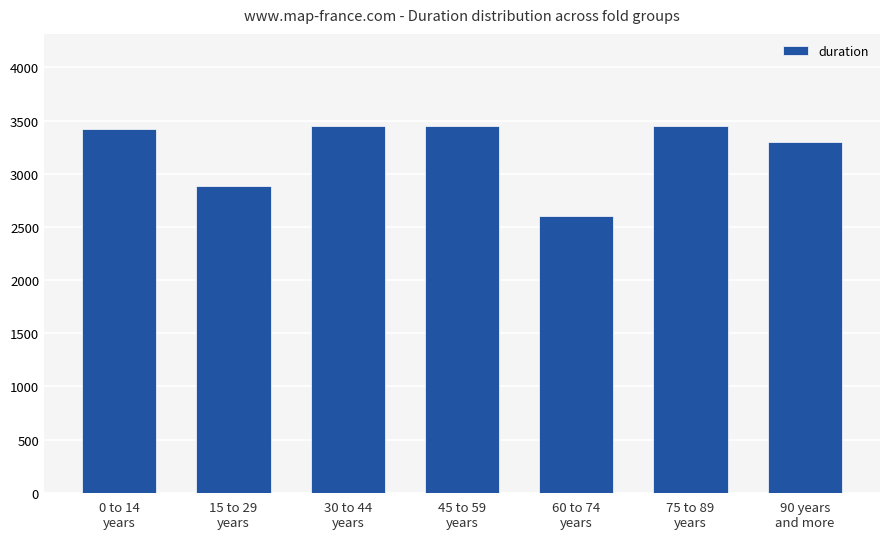

What position from the left is 75 to 89
years?

6